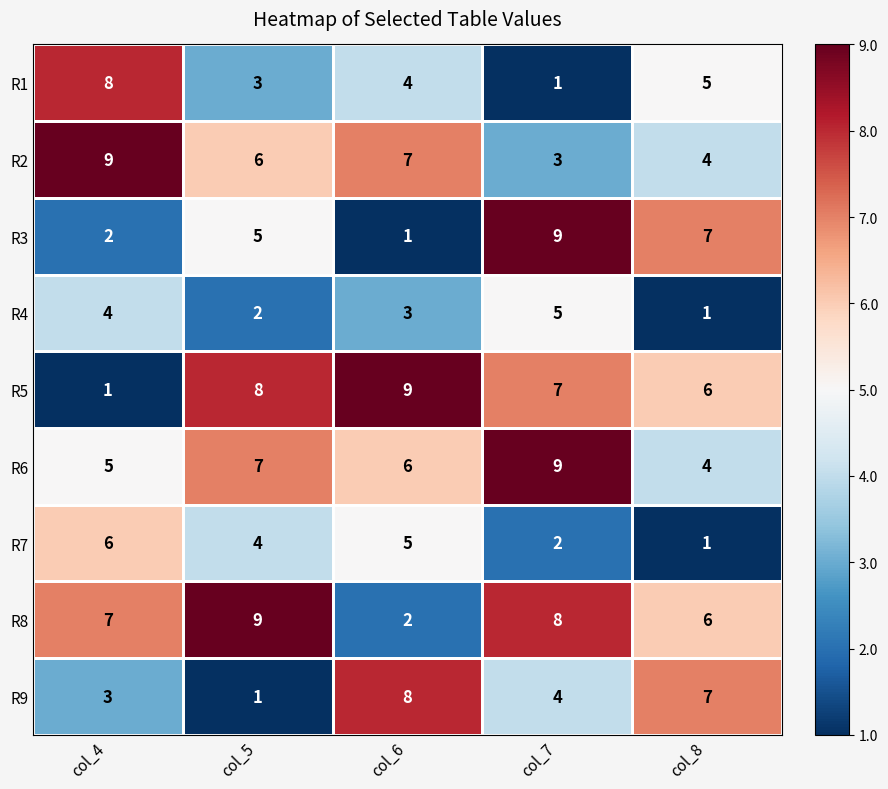

Rank the categories by R3 value from lowest to highest.

col_6, col_4, col_5, col_8, col_7